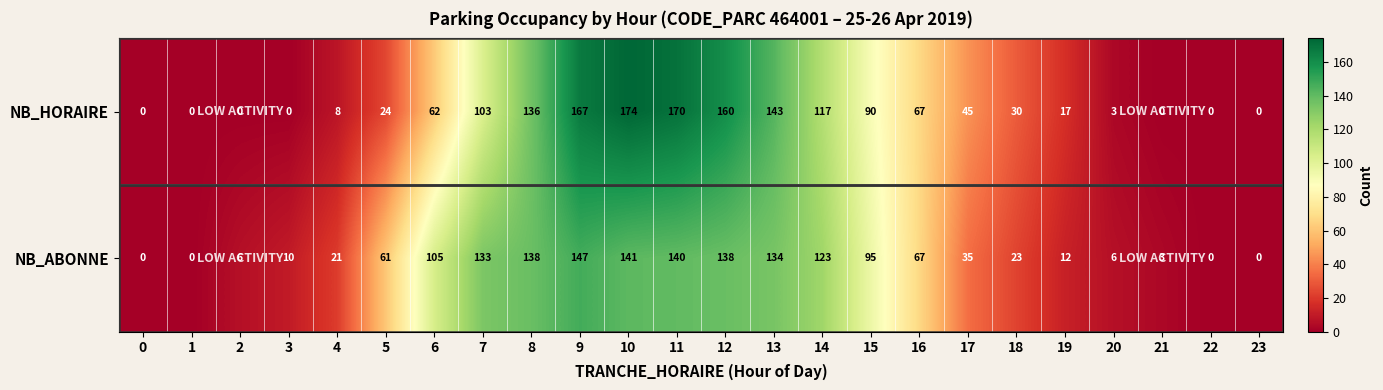

At which category is the sum across all series the highest?

10